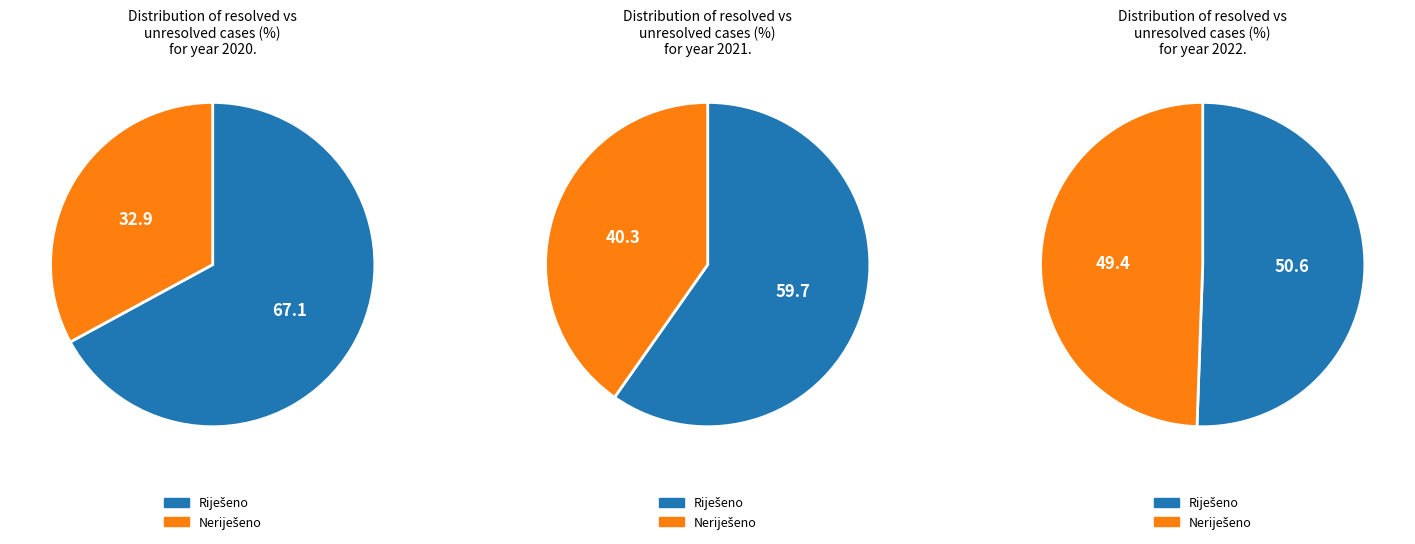

Is it true that 2021. is 44% of the pie?

False